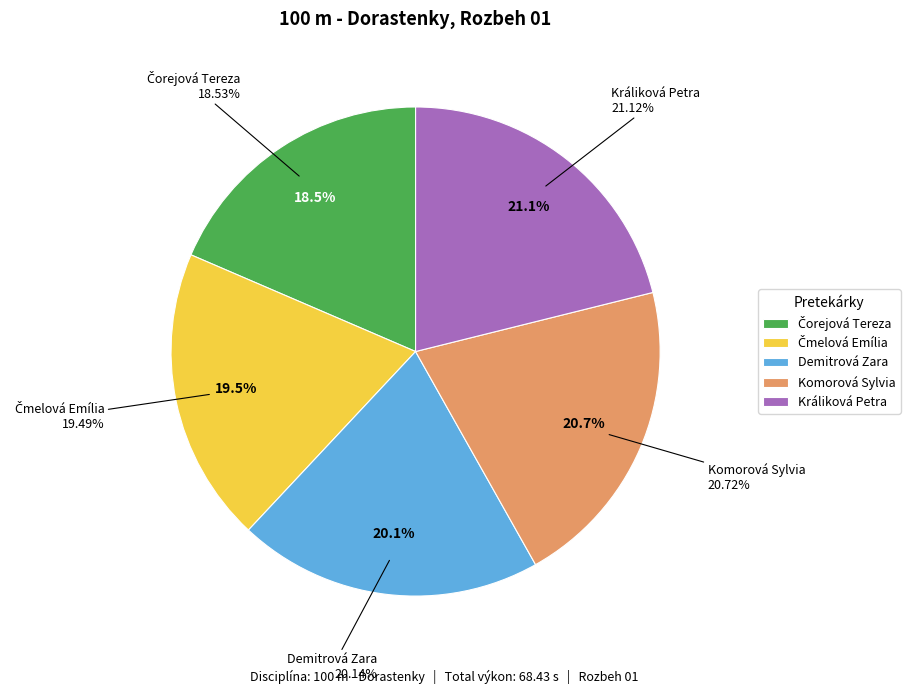

The Čmelová Emília slice represents 34% of the pie. True or false?

False